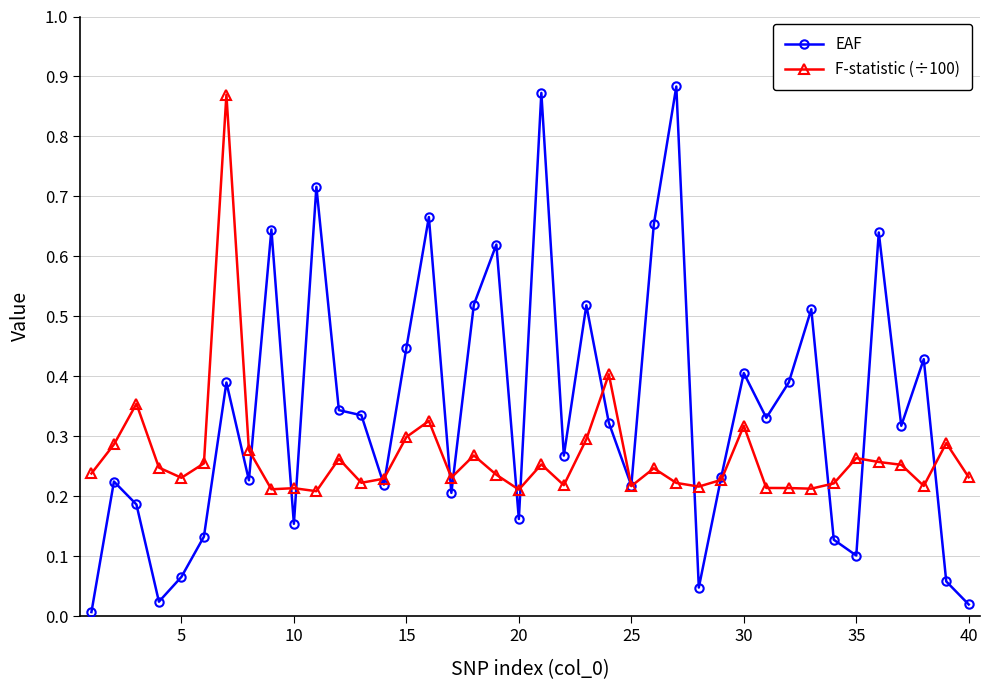

Which series has the largest total across all categories?

EAF